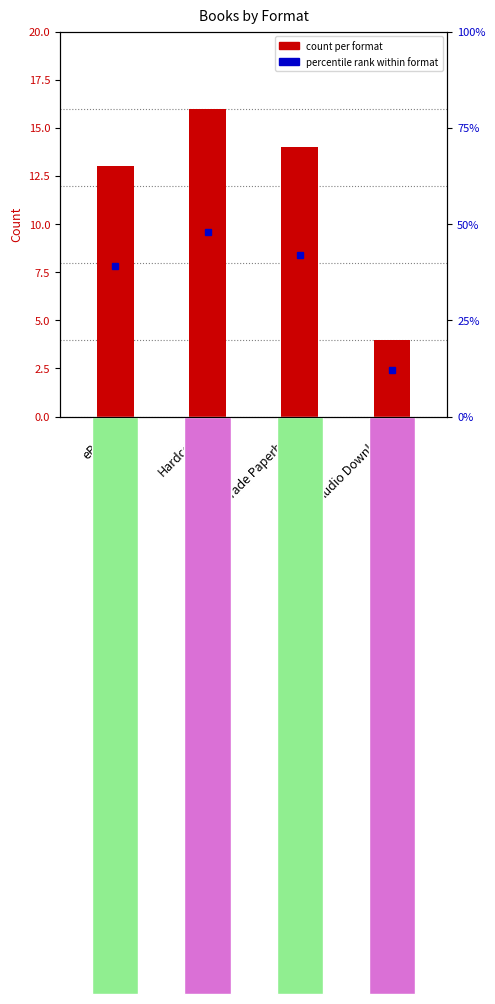

What position from the left is Audio Download?

4